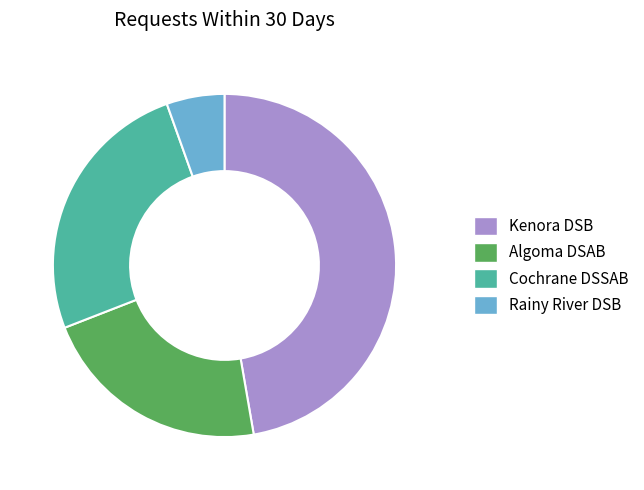

Is the sum of Rainy River DSB and Algoma DSAB greater than half?

No